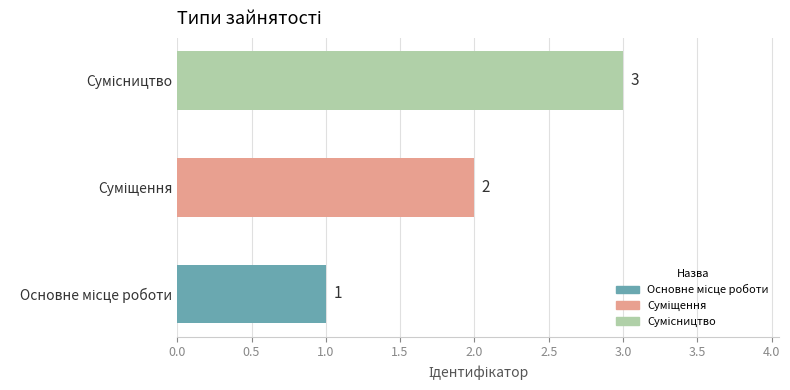

How many values are between 1 and 3?

3